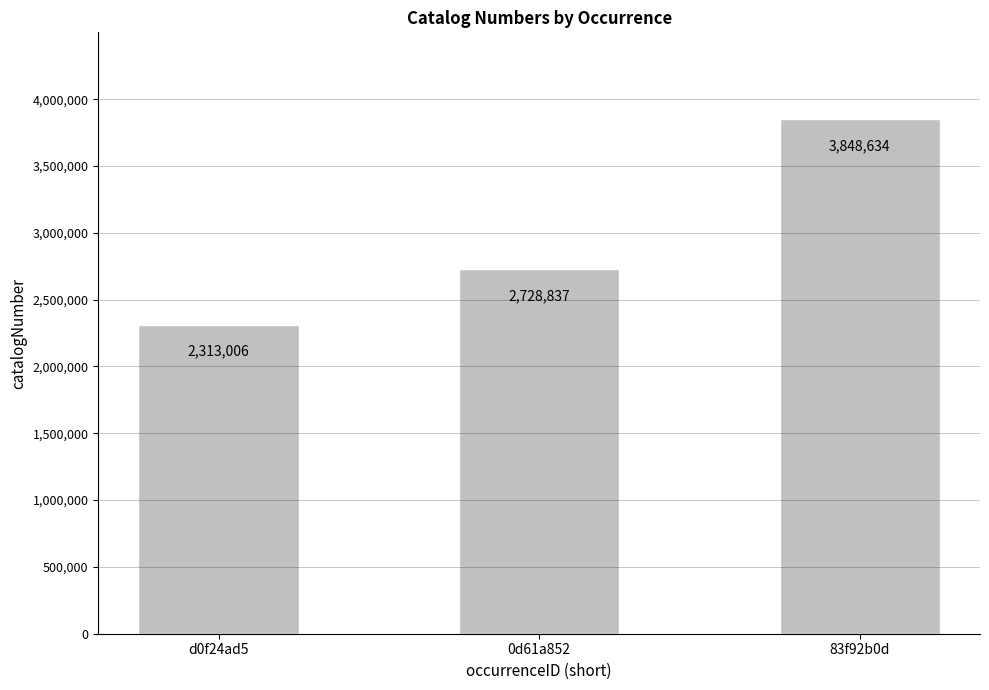

How many bars are there in total?

3